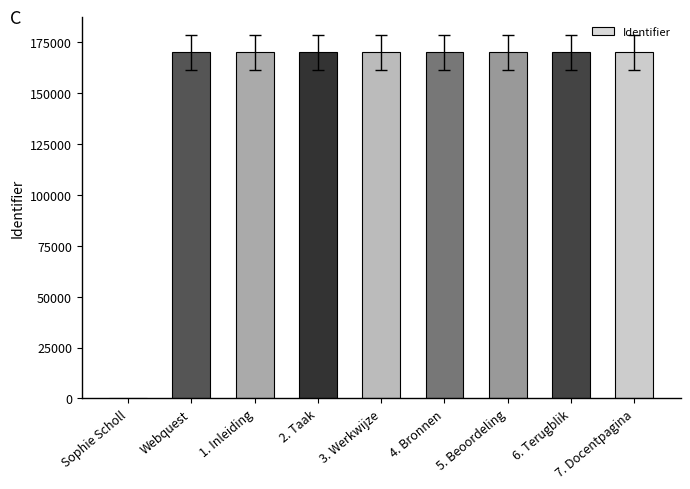

Approximately how many times larger is the value at 7. Docentpagina compared to 3. Werkwijze?

1.0